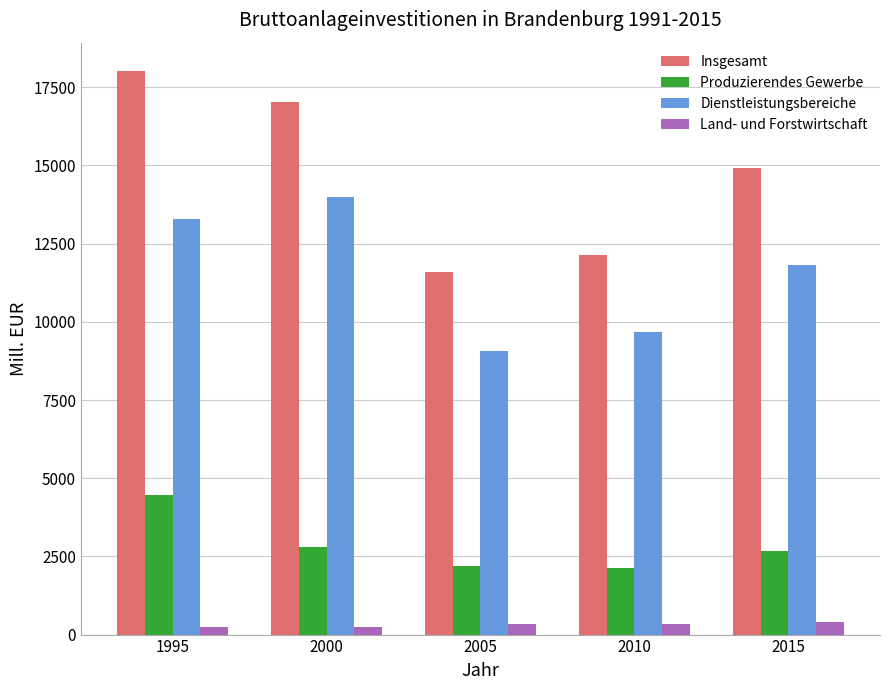

Is it true that Insgesamt equals 25484.8 at 2000?

False